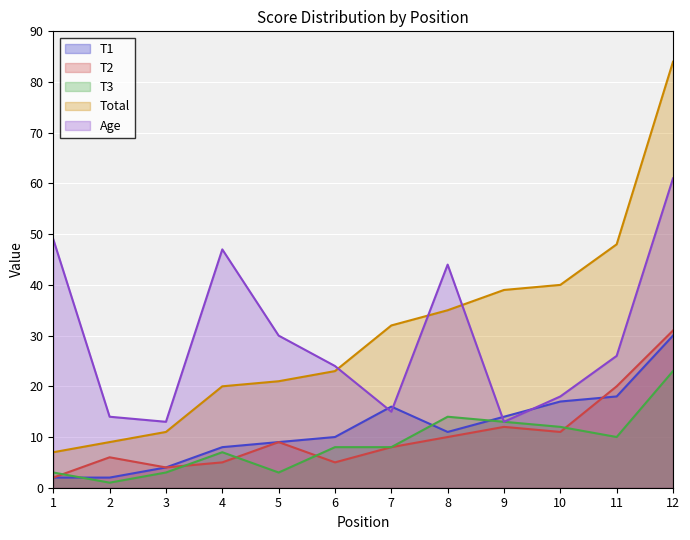

Which series has the widest spread of values?

Total